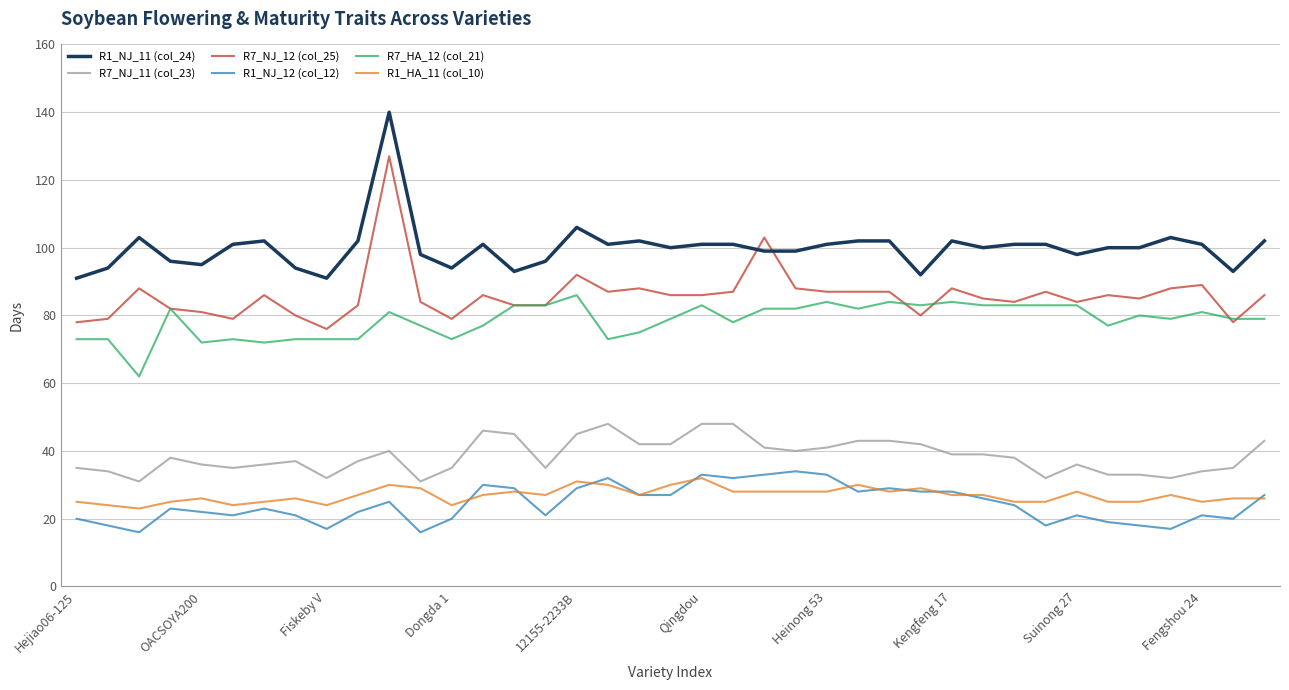

What is the smallest value displayed?

16